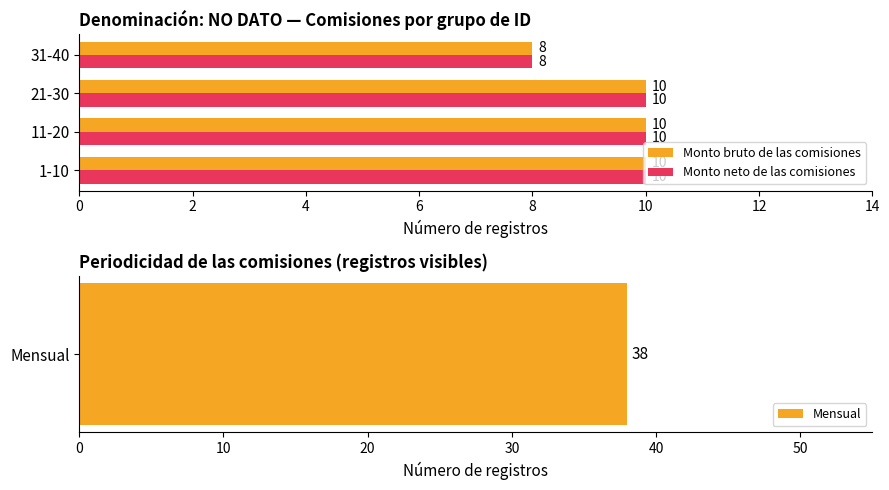

Which category has the lowest value in the Monto neto de las comisiones series?

31-40